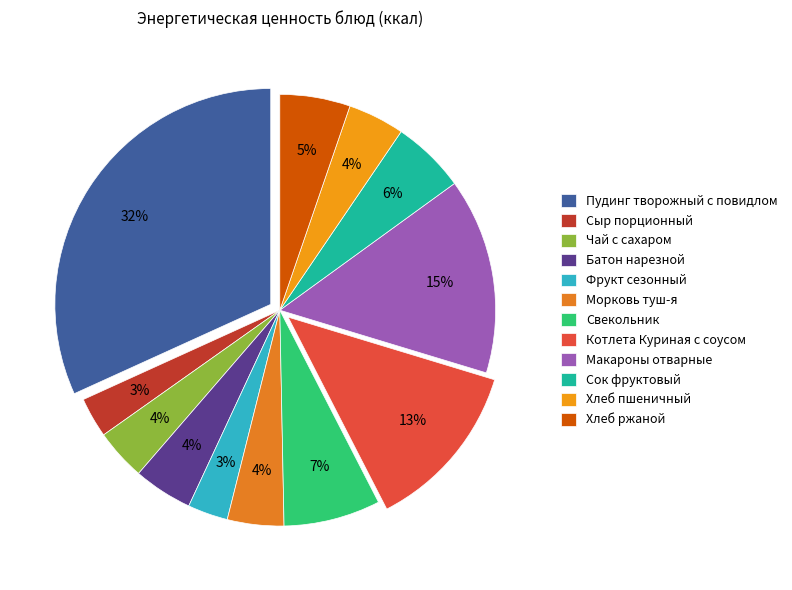

Count the number of slices in the pie.

12